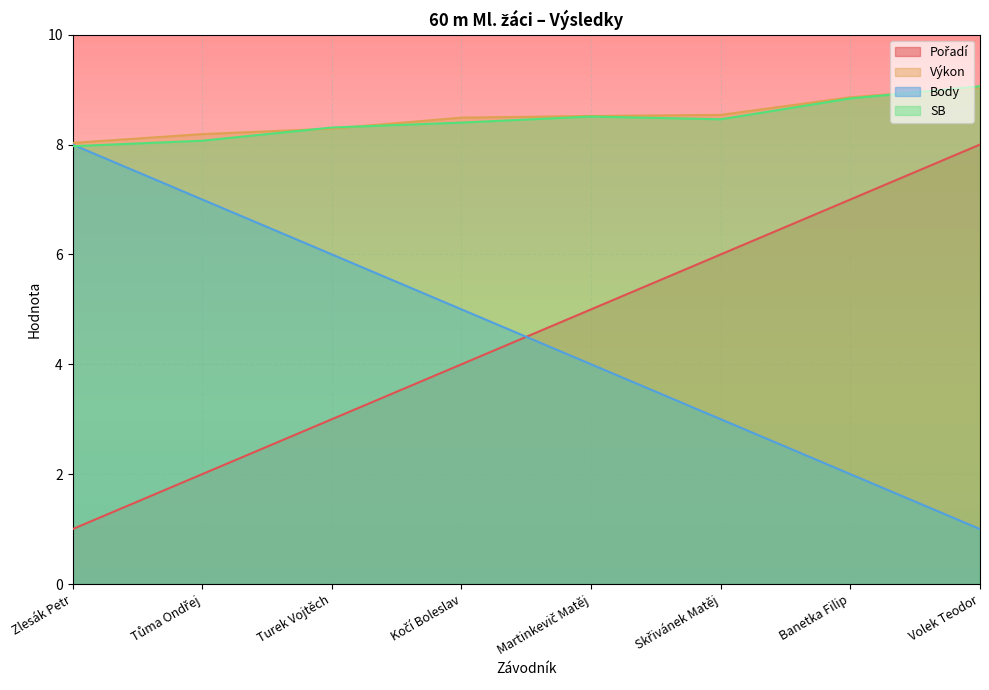

What is the difference between the Body values at Turek Vojtěch and Zlesák Petr?

2.0